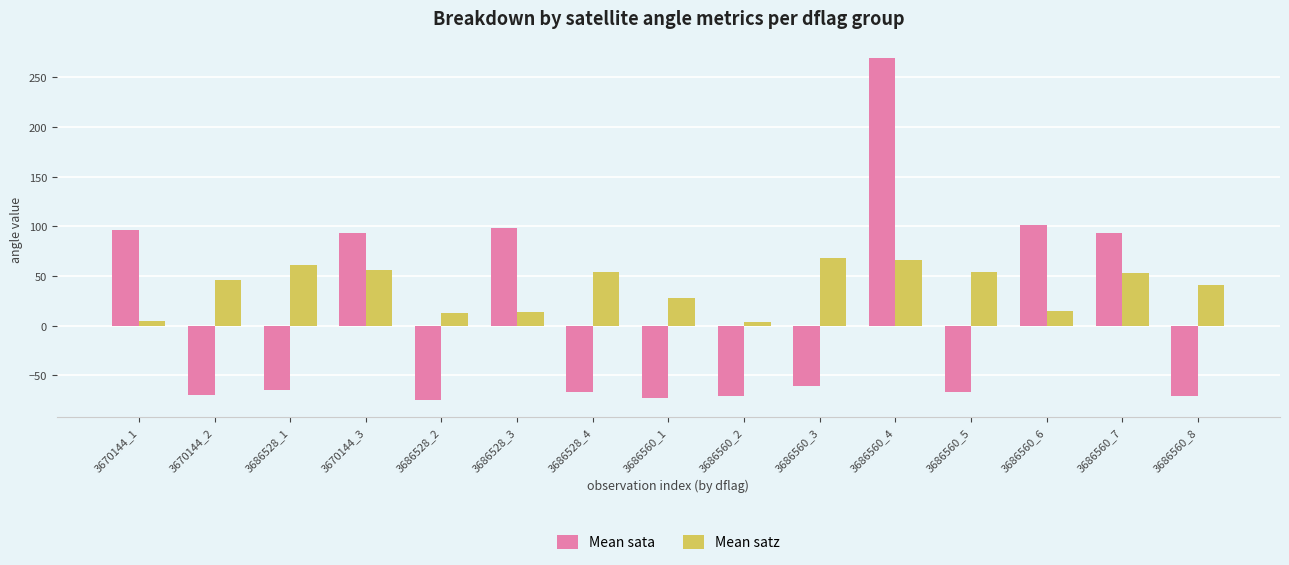

What are all the series names shown in the legend?

Mean sata, Mean satz